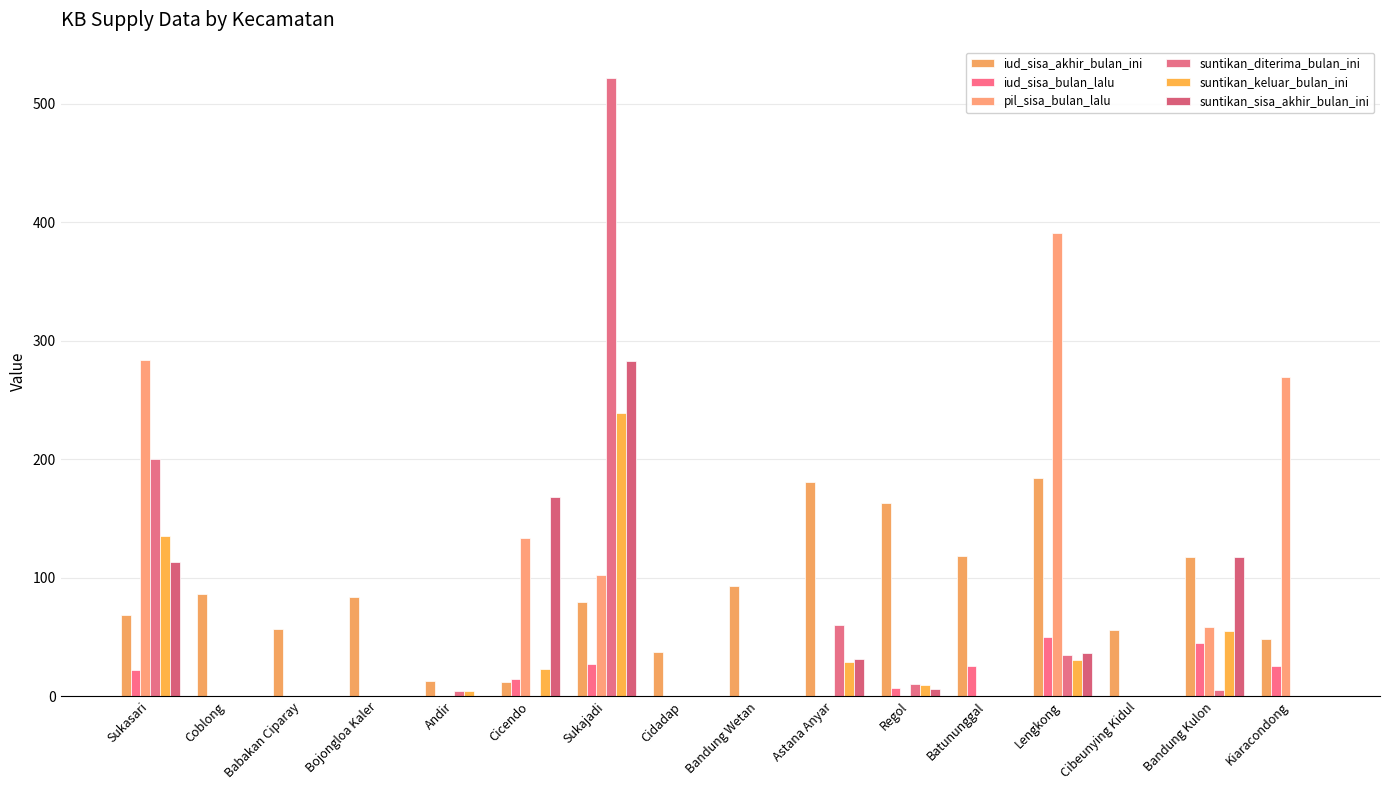

What is the difference between the second highest and second lowest values in the iud_sisa_bulan_lalu series?

45